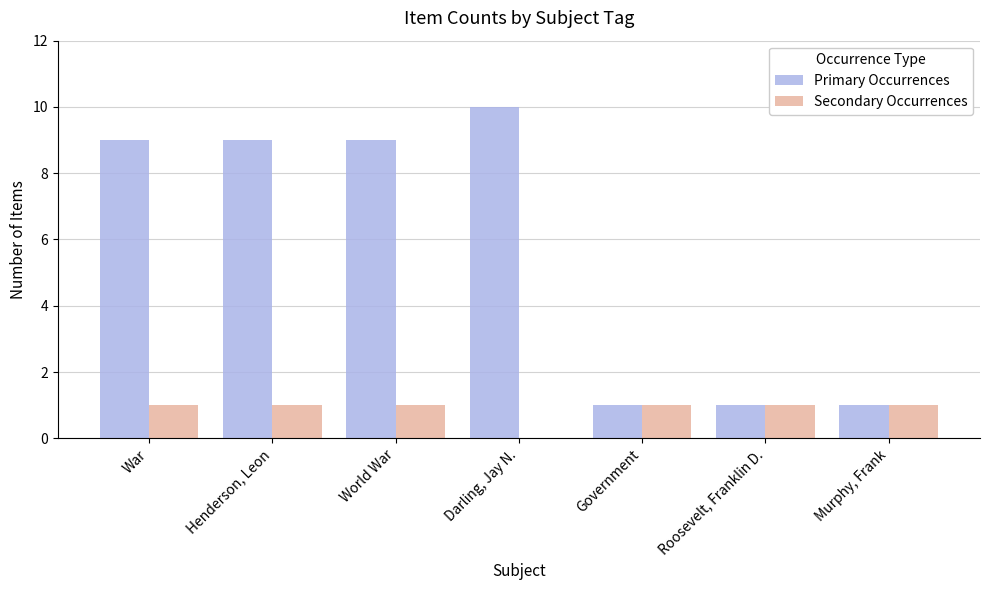

Which series changed the most between War and Roosevelt, Franklin D.?

Primary Occurrences